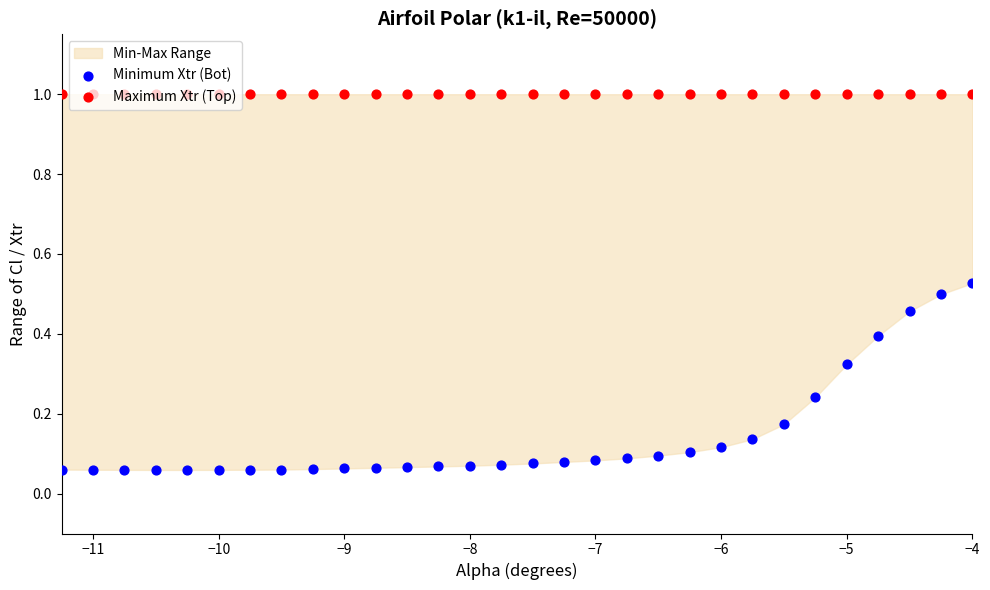

Which series has the widest spread of Y values?

Minimum Xtr (Bot)